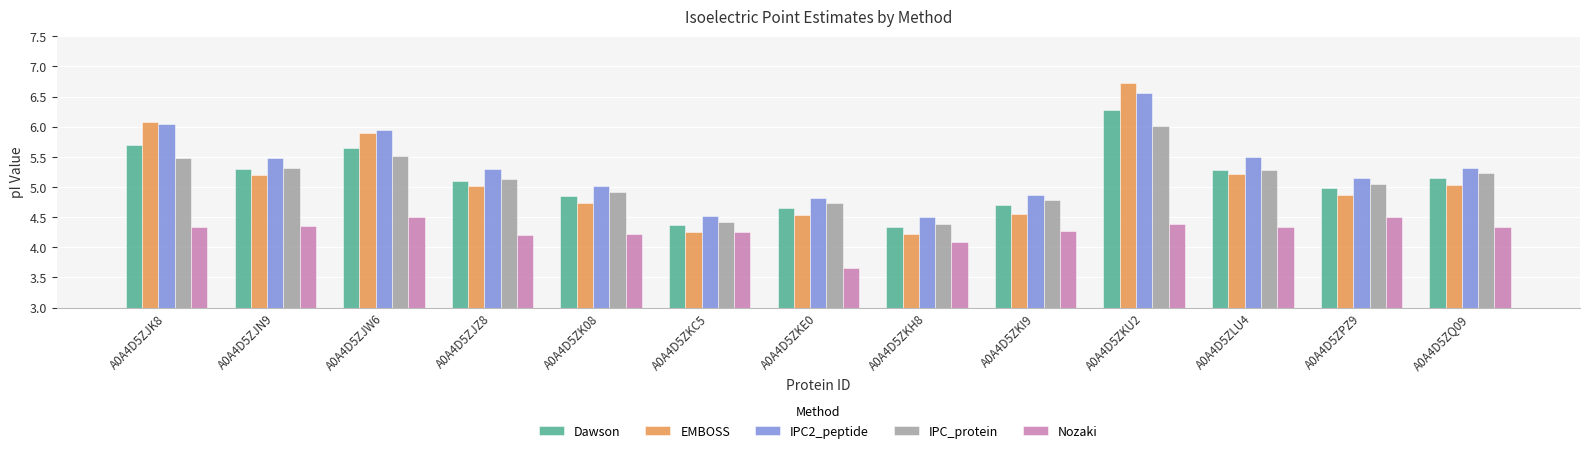

What is the approximate value of IPC_protein at A0A4D5ZJK8?

5.5